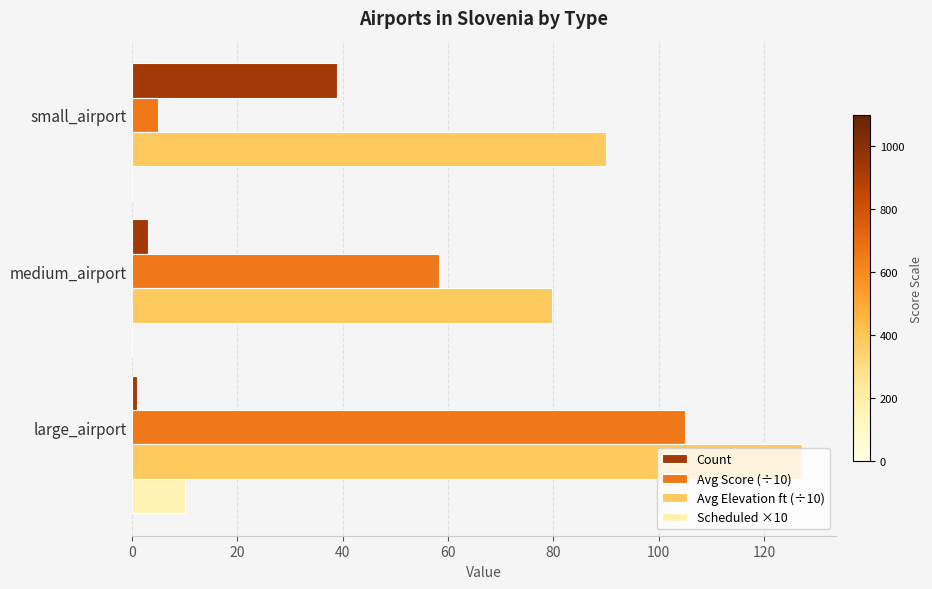

At which category is the sum across all series the highest?

large_airport